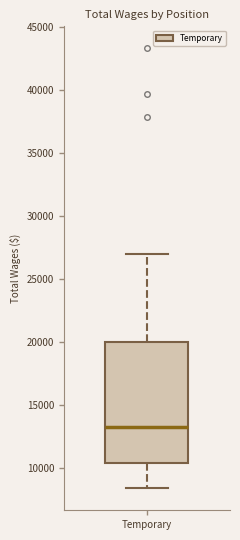

Where is the lower edge of the box for Temporary on the y-axis? The values are not printed on the chart, so give them approximately, as read against the axis.

10500